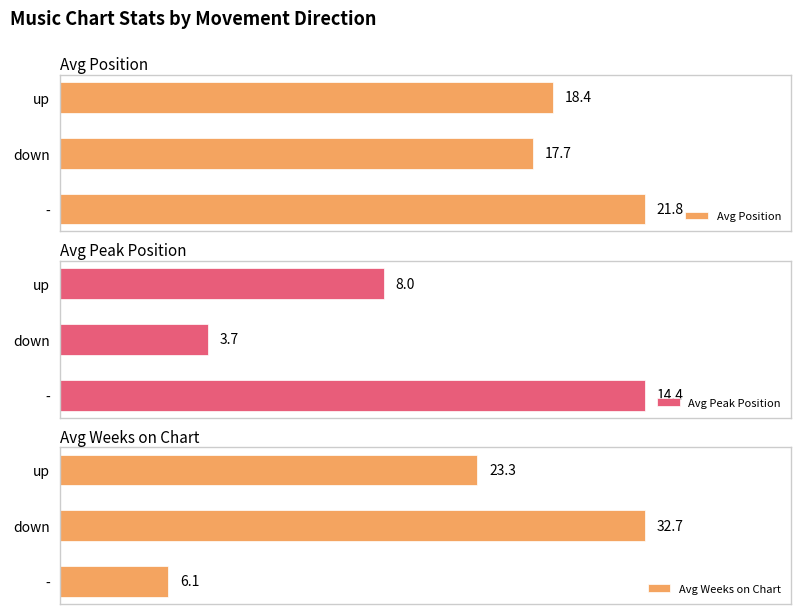

Which series has the widest spread of values?

Avg Weeks on Chart